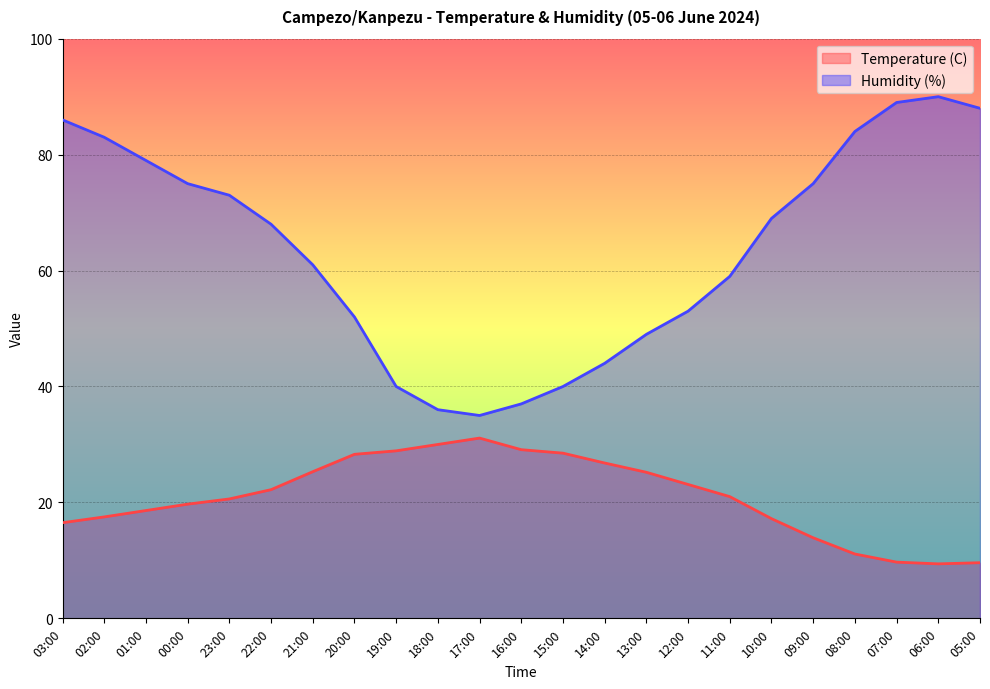

What is the value of the Temperature (C) point at the 23rd from the left?

9.6